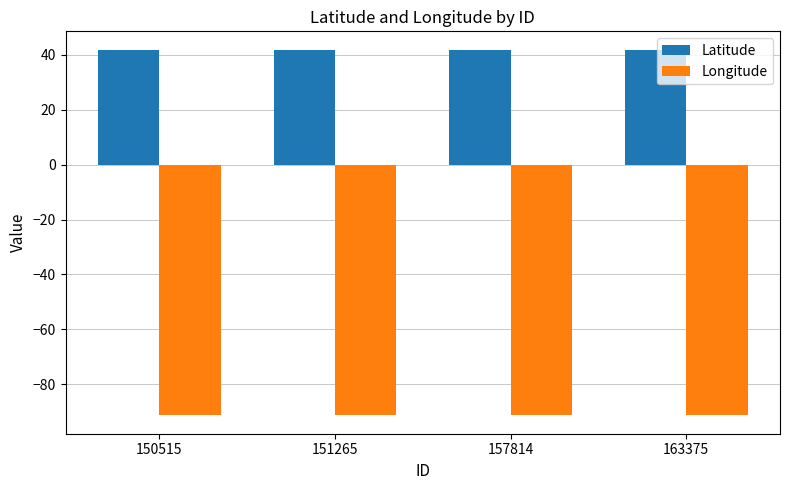

What is the smallest value displayed?

-91.3